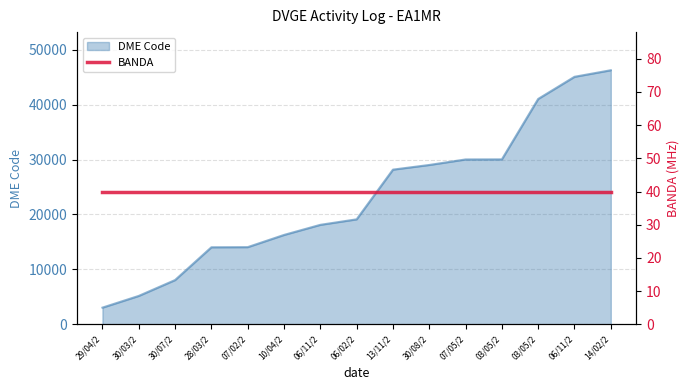

Reading left to right, list all the values displayed in this chart.

3054	5185	8070	14035	14058	16279	18119	19120	28163	29012	30015	30030	41024	45055	46249